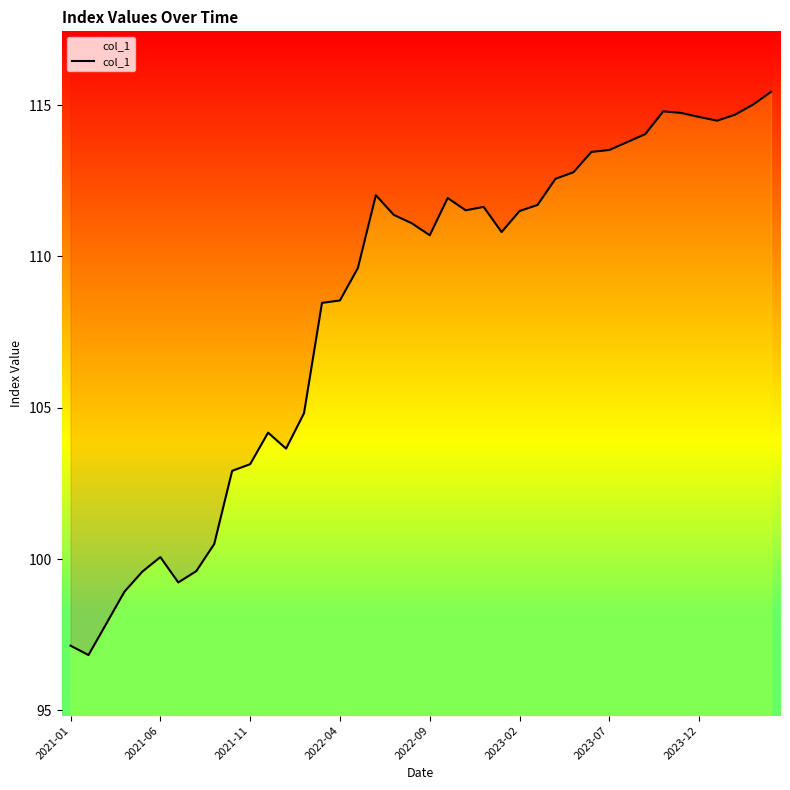

What is the difference between the second highest and second lowest values?

17.9